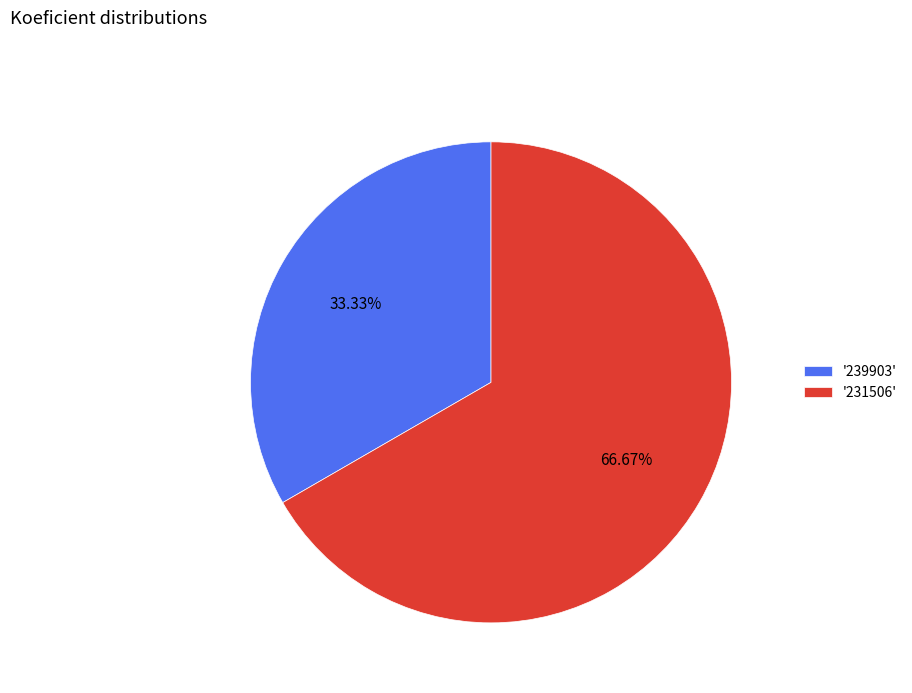

Rank the categories by value from highest to lowest.

'231506', '239903'